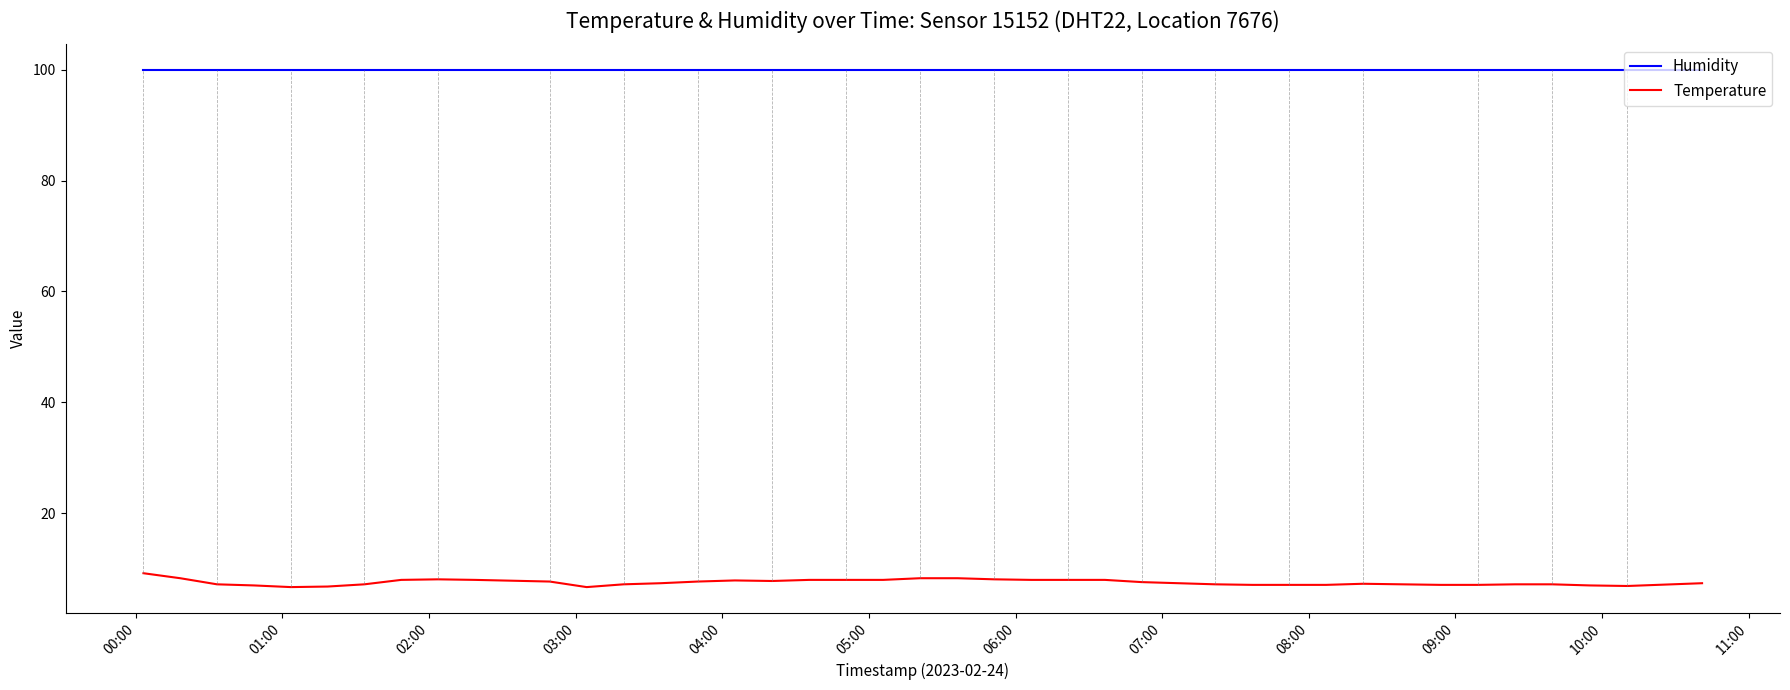

List the series in order of their overall mean, highest first.

Humidity, Temperature